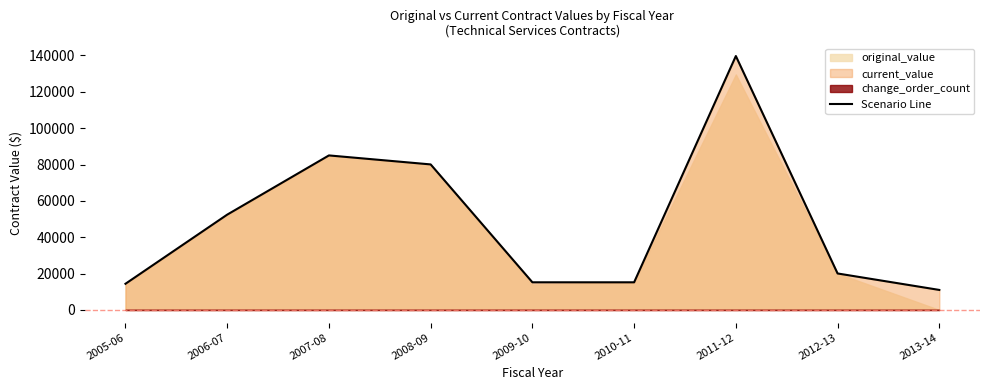

Rank the categories by value from highest to lowest.

2011-12, 2007-08, 2008-09, 2006-07, 2012-13, 2009-10, 2010-11, 2005-06, 2013-14